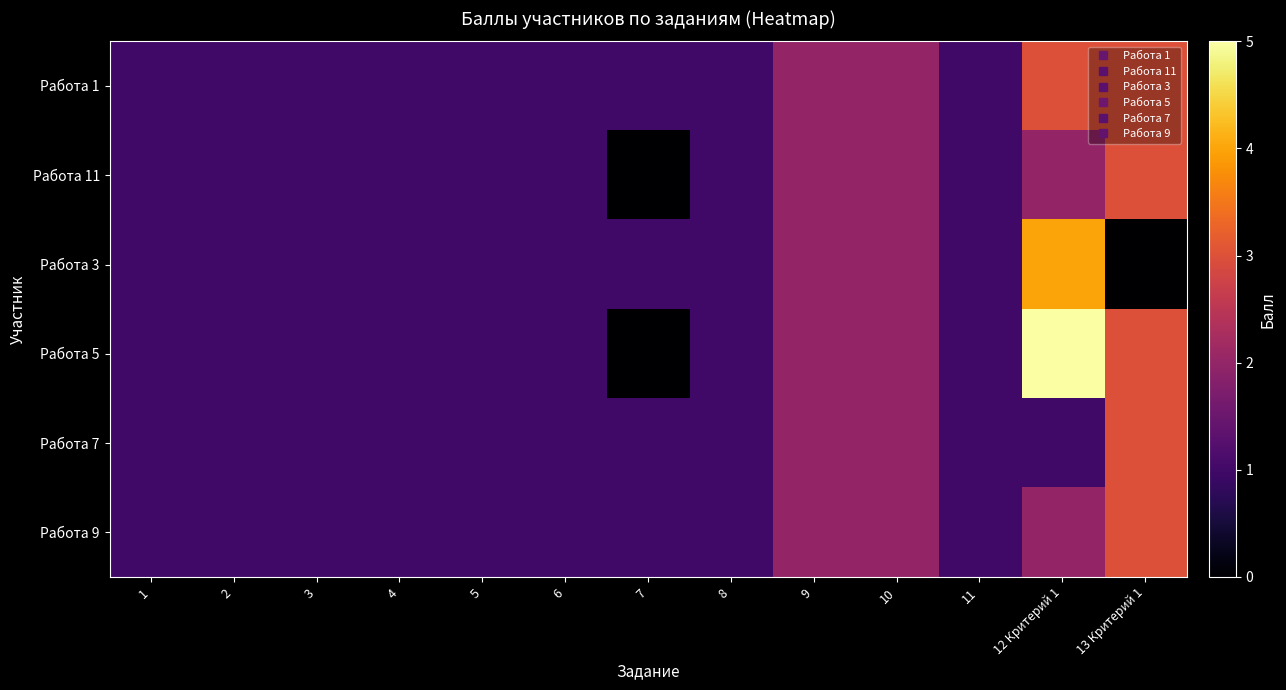

List the series in order of their peak value, lowest first.

Работа 1, Работа 11, Работа 7, Работа 9, Работа 3, Работа 5